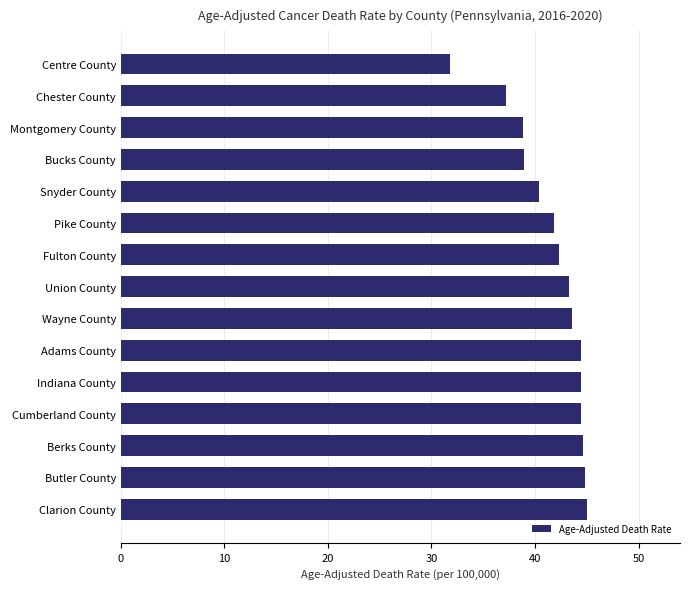

Is it true that the value at Montgomery County is 25.6?

False